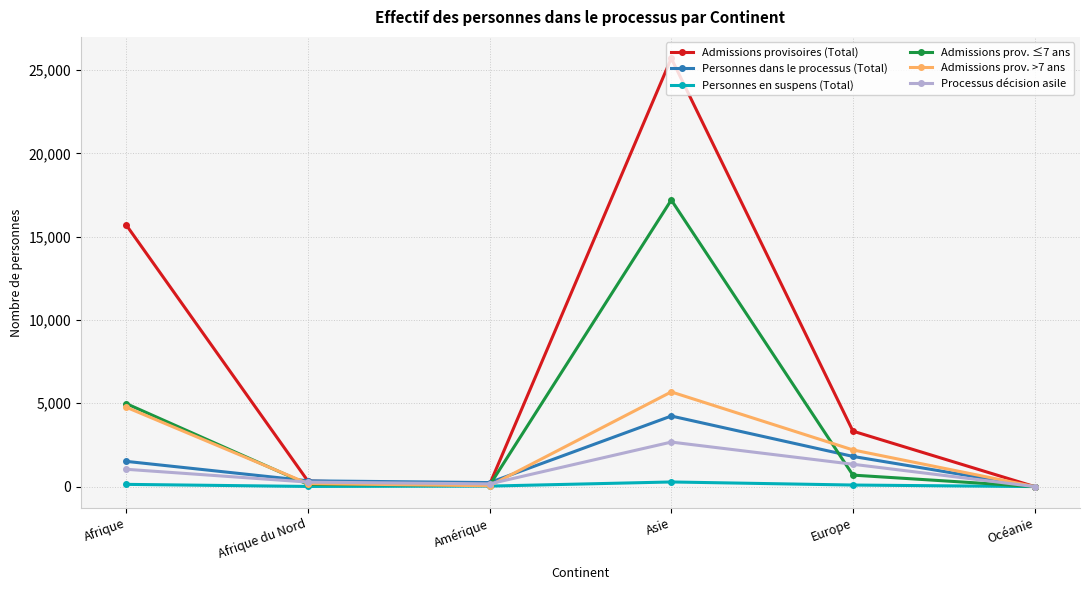

What is the sum of all Personnes dans le processus (Total) values?

8142